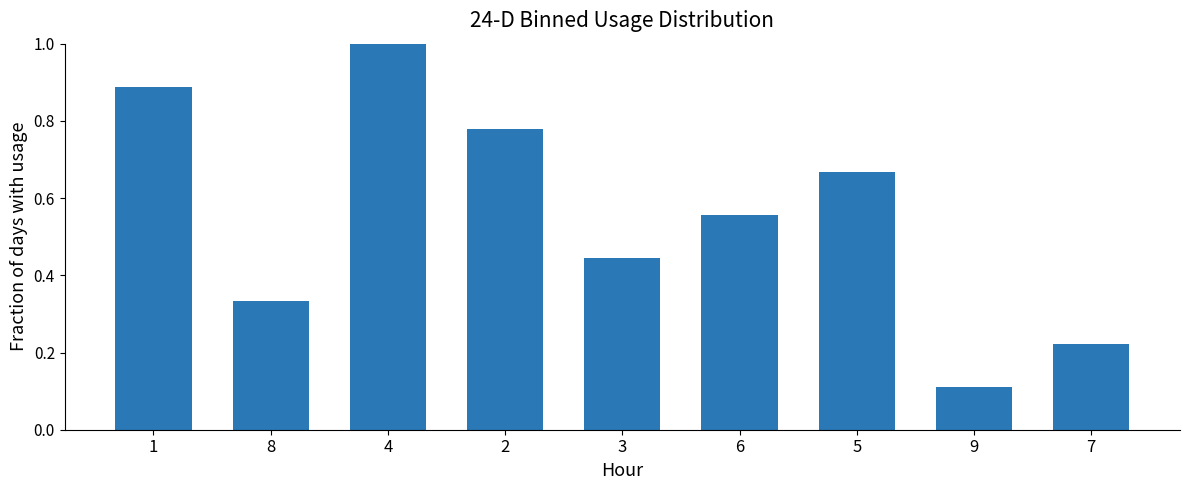

Rank the categories by value from lowest to highest.

9, 7, 8, 3, 6, 5, 2, 1, 4